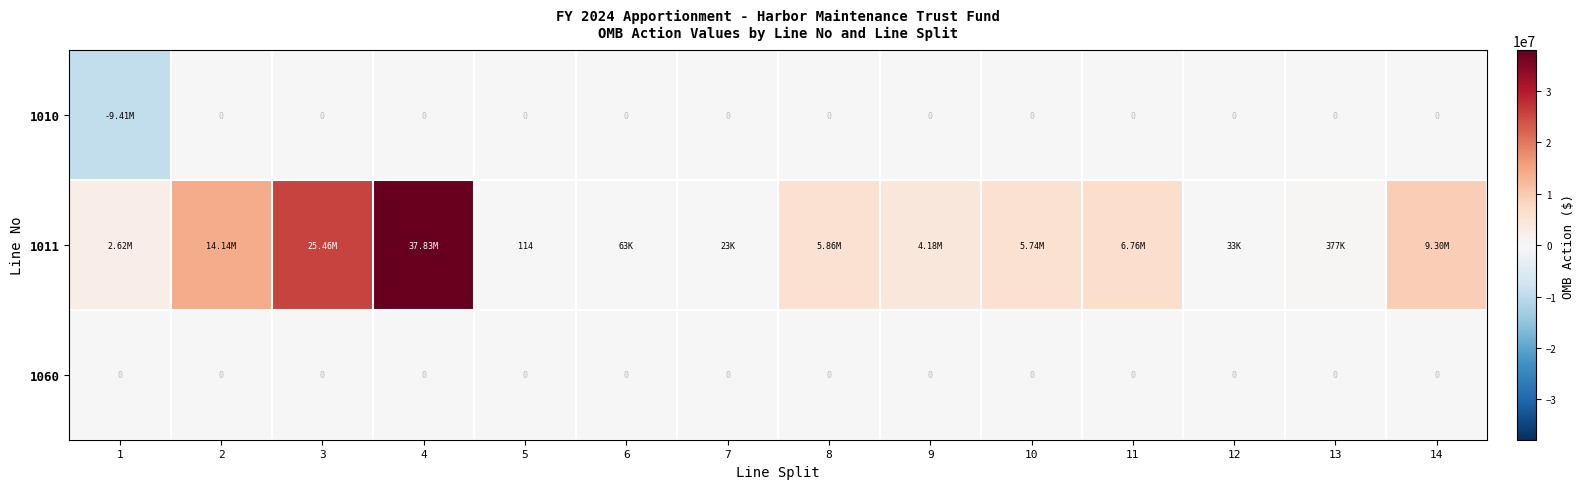

Which series has the largest total across all categories?

1011